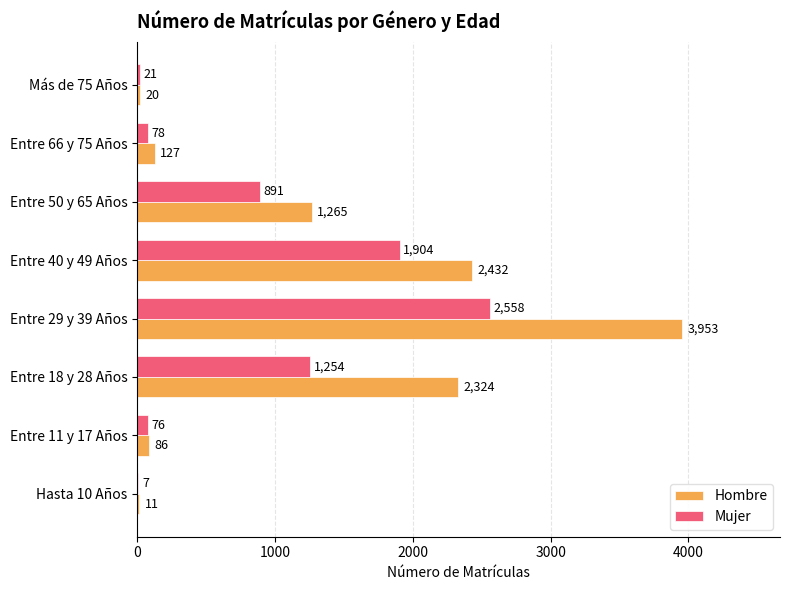

What is the sum of all Hombre values?

10218